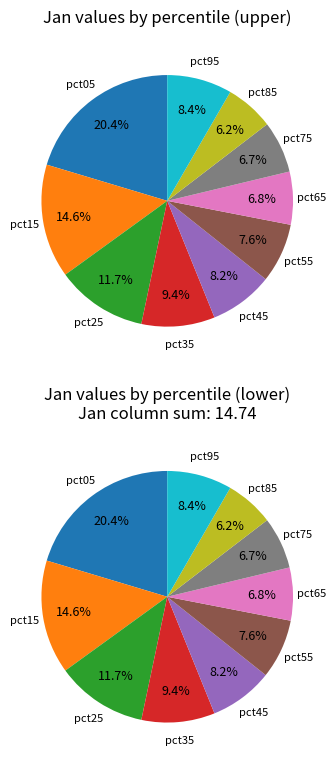

To the nearest percent, what is the difference between the largest and smallest slice percentages?

14%